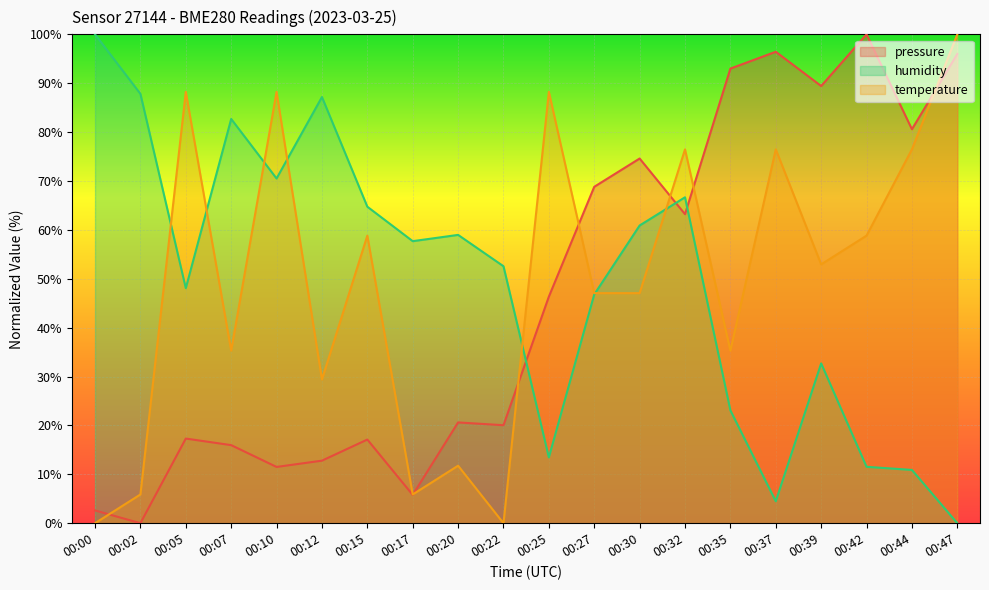

True or false: temperature has a value of 76.5 at 00:32.

True